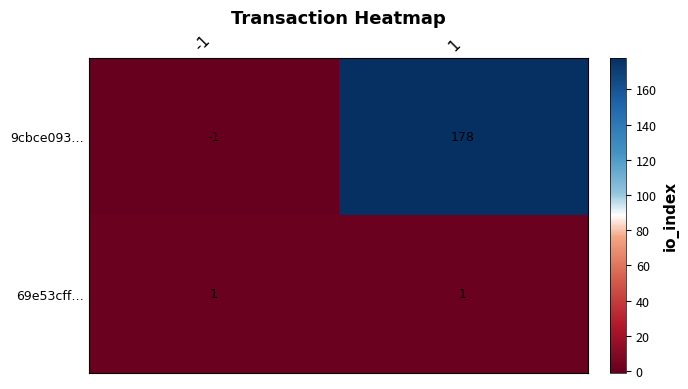

How many categories are shown in the chart?

2